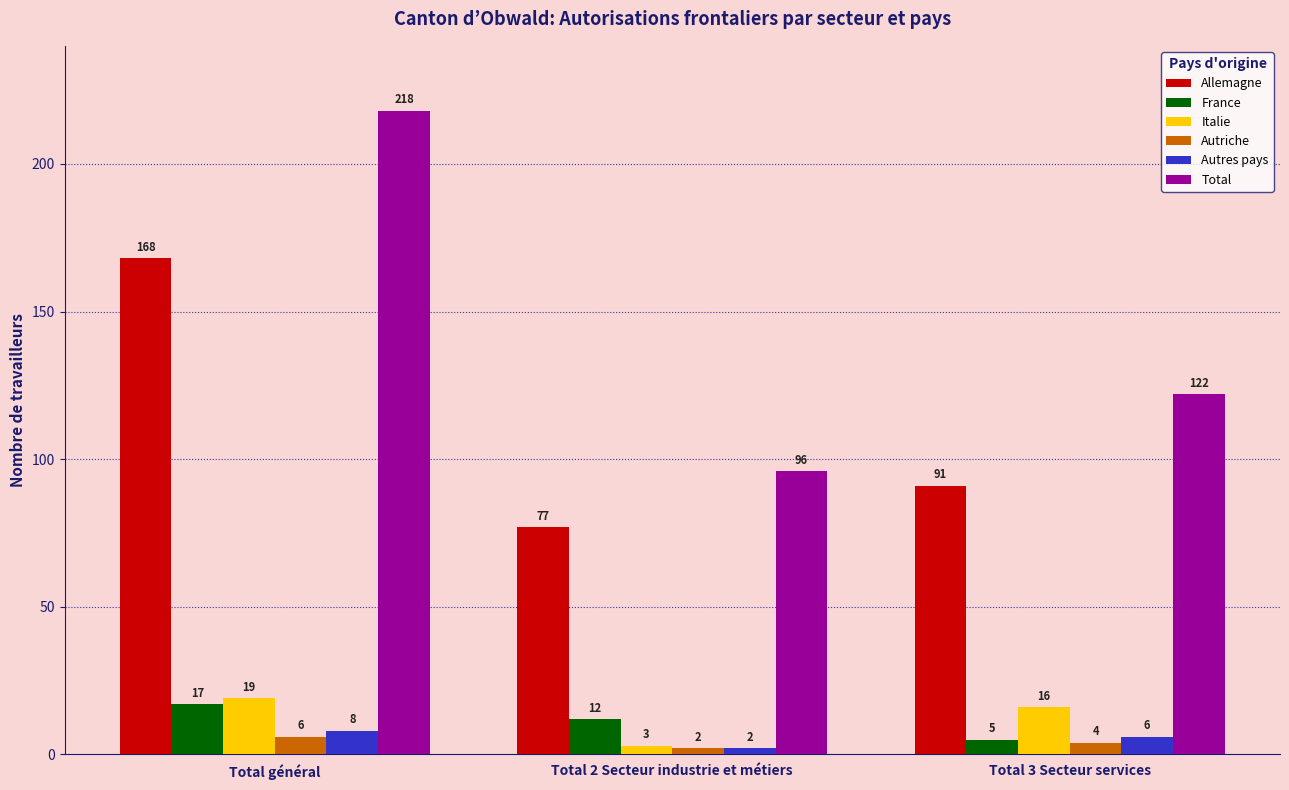

At which category is the sum across all series the highest?

Total général